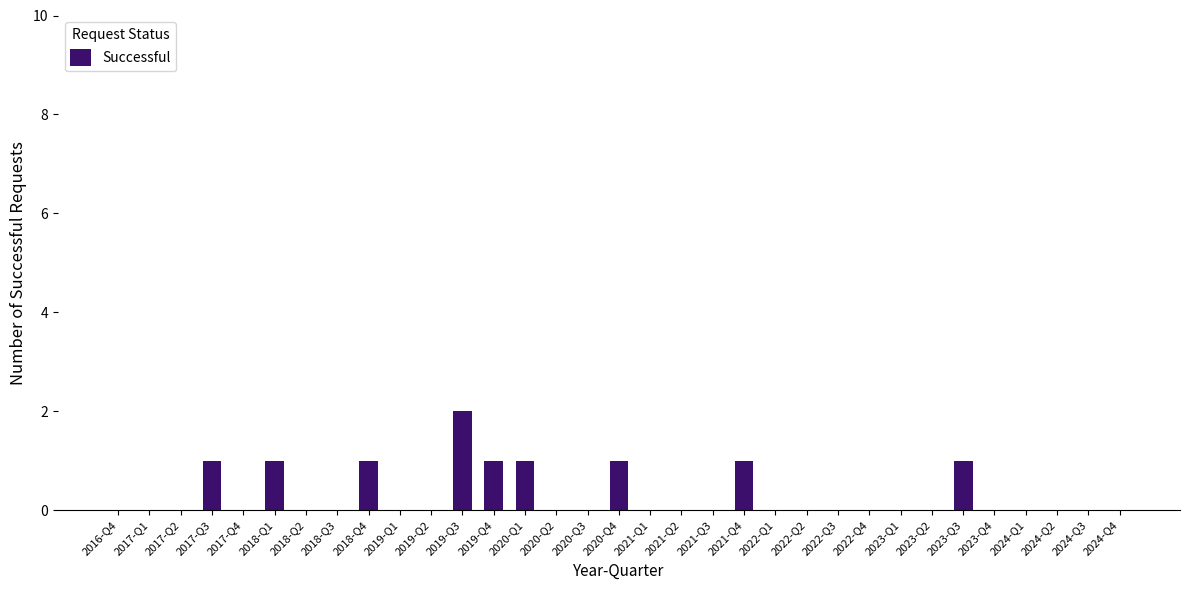

At which category does the chart reach its peak across all series?

2019-Q3